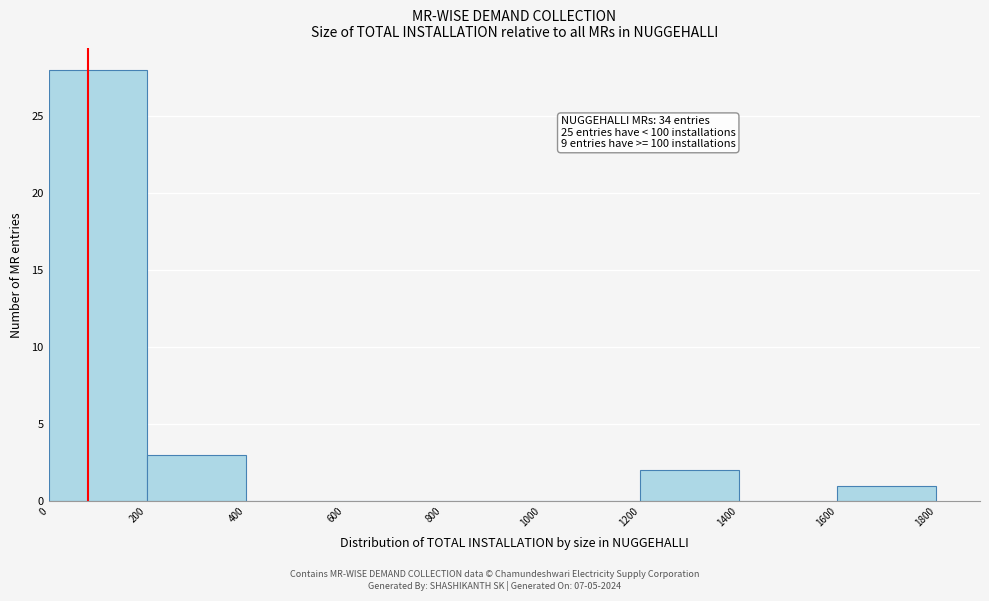

Which range on the x-axis has the tallest bar?

0 to 200